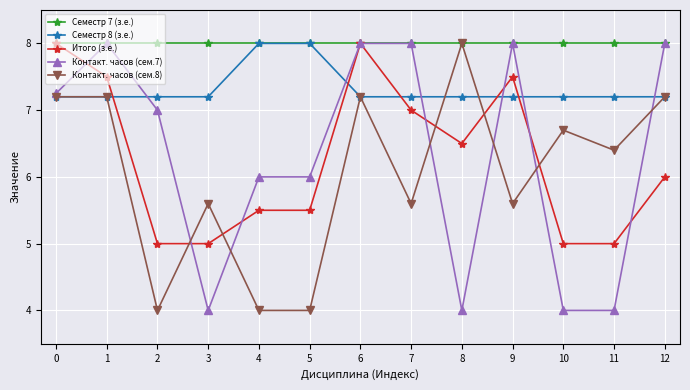

What is the value of the Контакт. часов (сем.8) point at the 6th from the left?

4.0